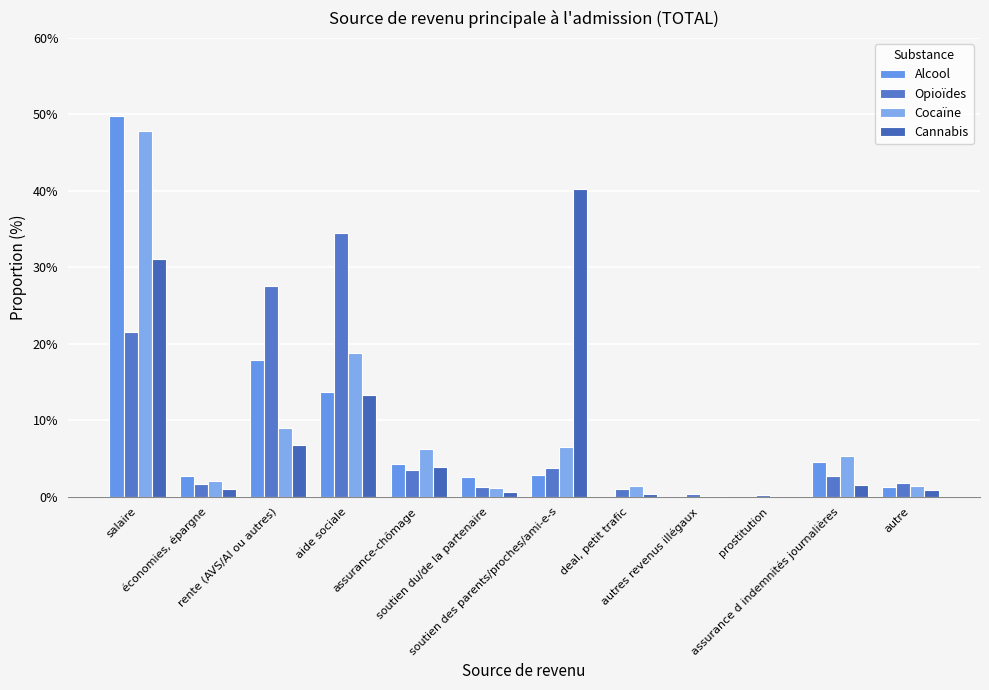

What is the sum of all Cocaïne values?

1.0